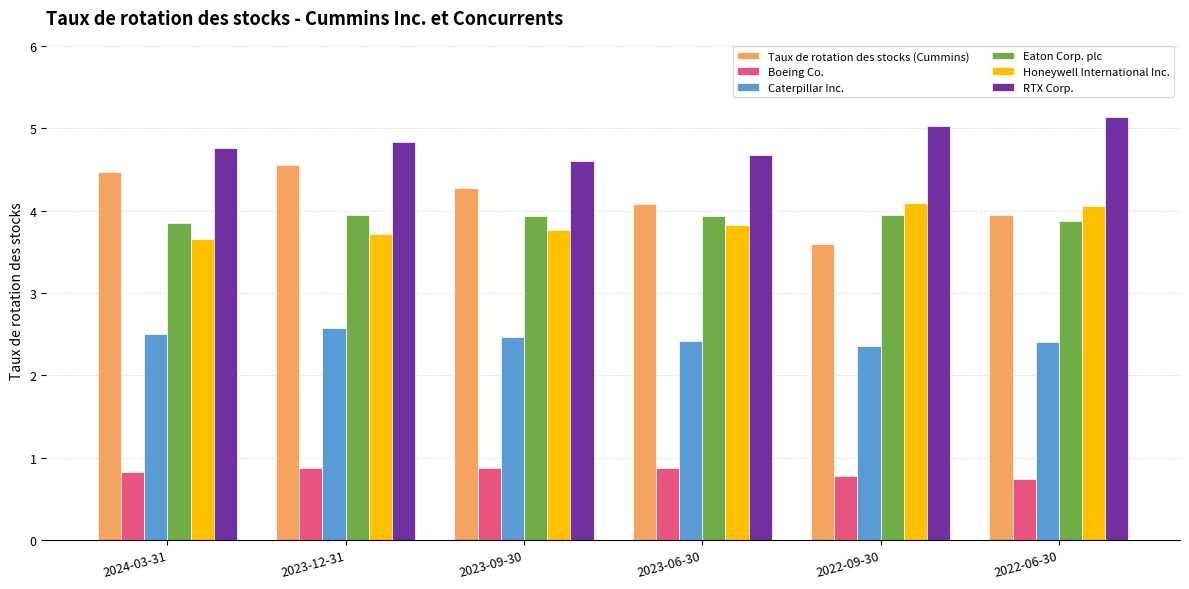

Which series has the widest spread of values?

Taux de rotation des stocks (Cummins)